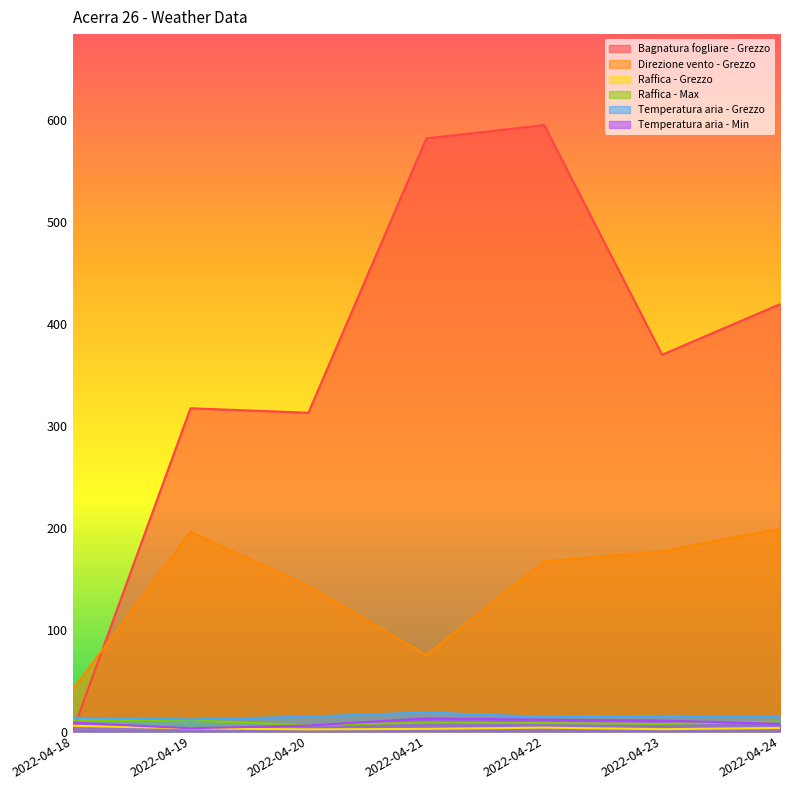

The value of Raffica - Grezzo at 2022-04-22 is 3.8. True or false?

True